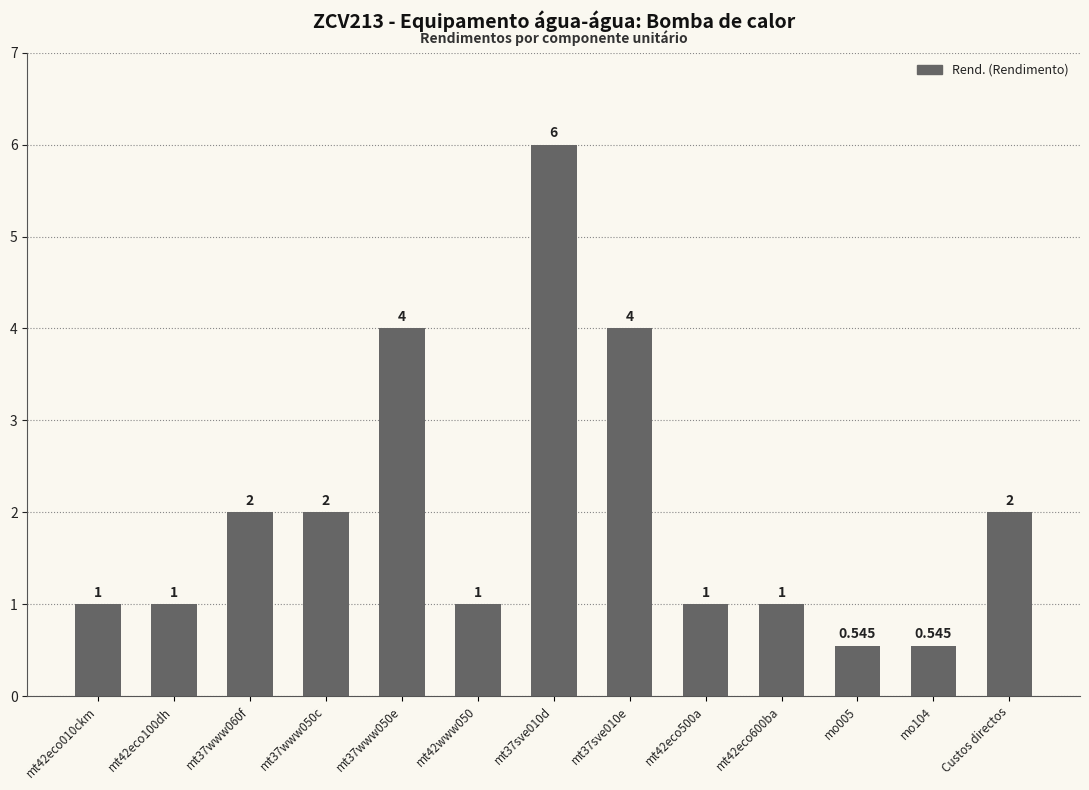

What is the sum of all values?

26.1